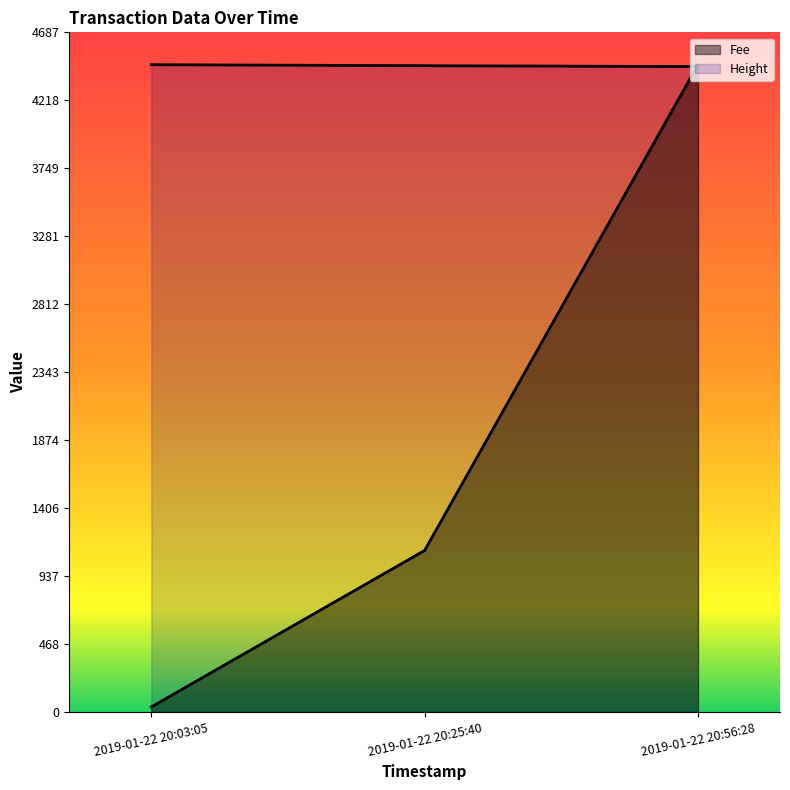

Does the chart display data point markers on the line(s)?

No